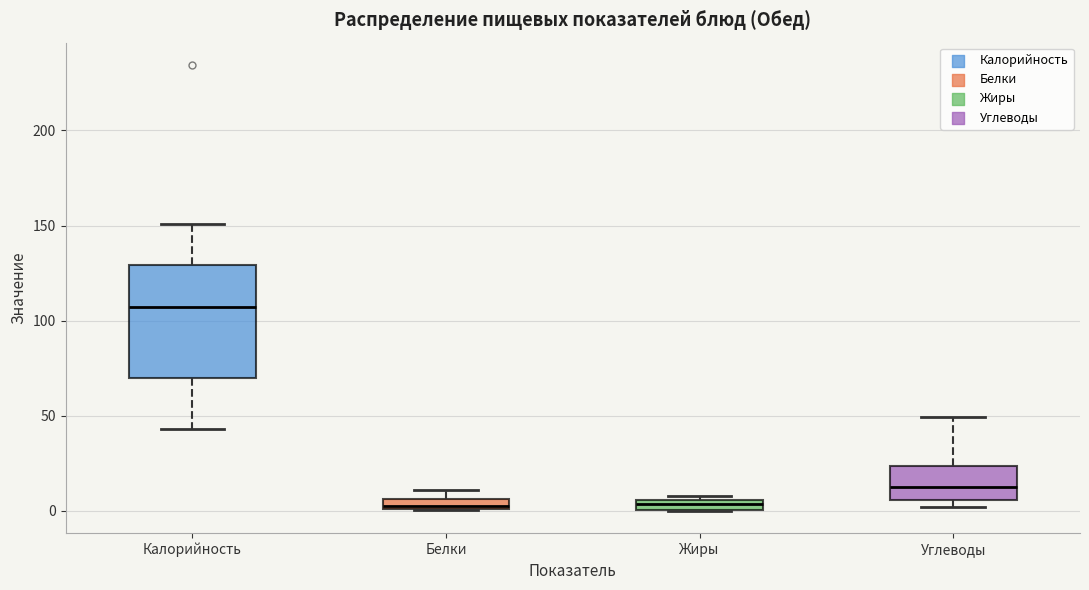

Which box is the tallest, from its lower edge to its upper edge?

Калорийность